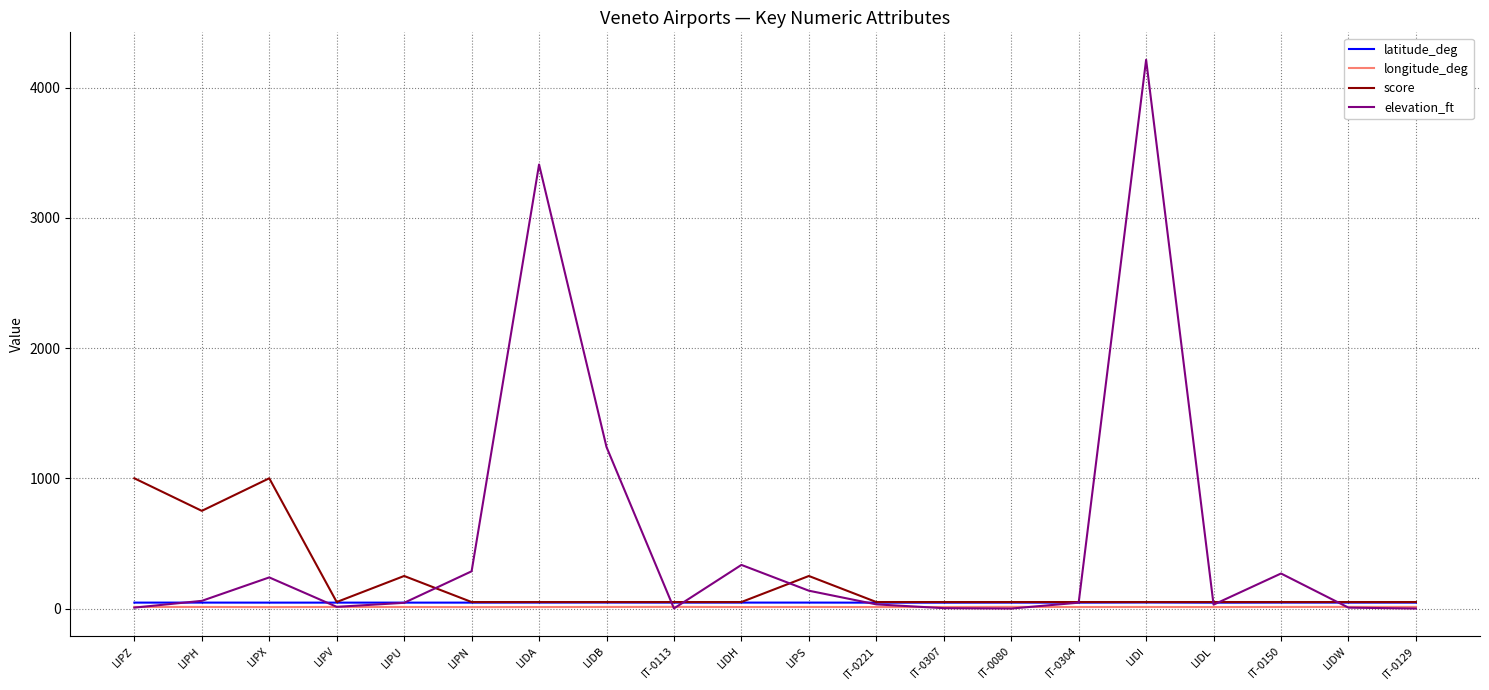

True or false: elevation_ft has a value of 0.0 at IT-0129.

True